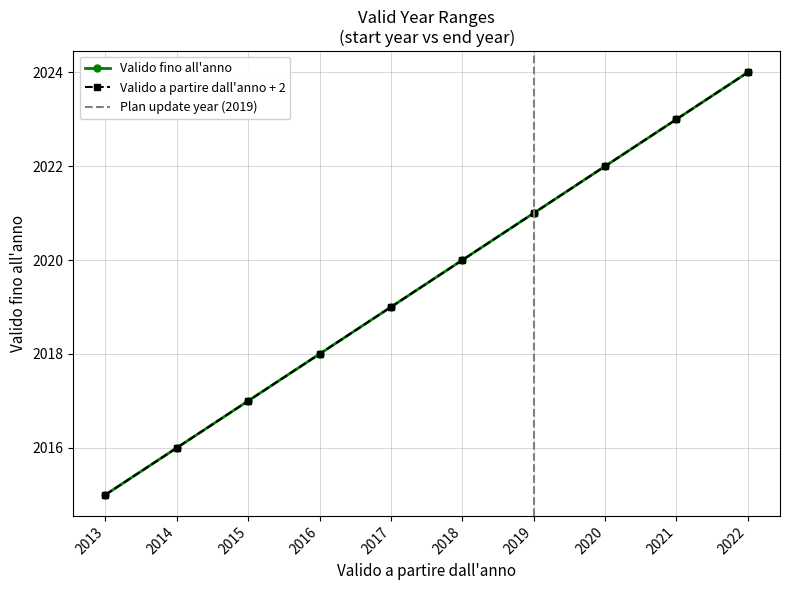

At which category does the chart reach its peak across all series?

2022